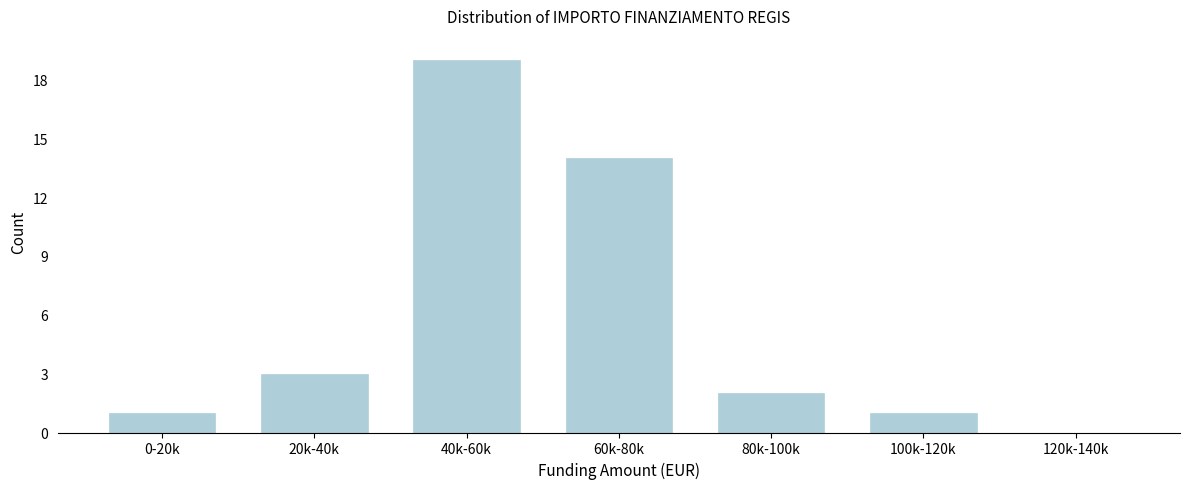

Reading left to right, extract all data points from this chart.

0-20k=1	20k-40k=3	40k-60k=19	60k-80k=14	80k-100k=2	100k-120k=1	120k-140k=0